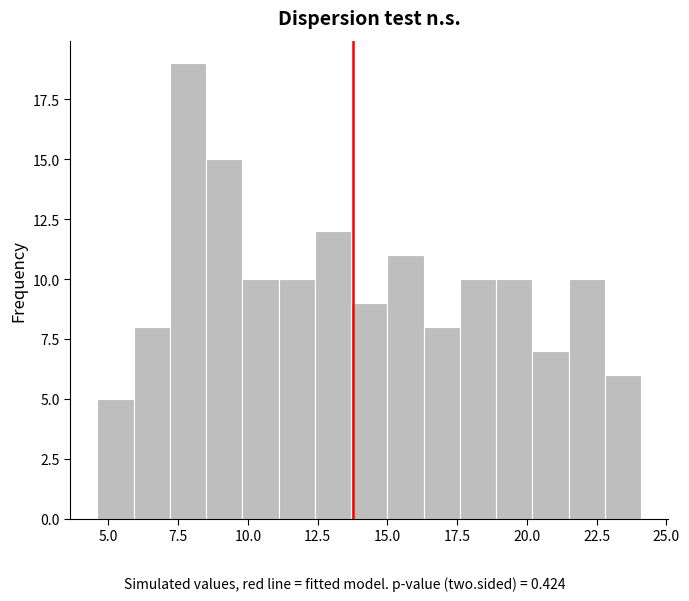

Around what value on the x-axis is the tallest bar? Give the approximate position of its centre, as read against the axis.

8.0